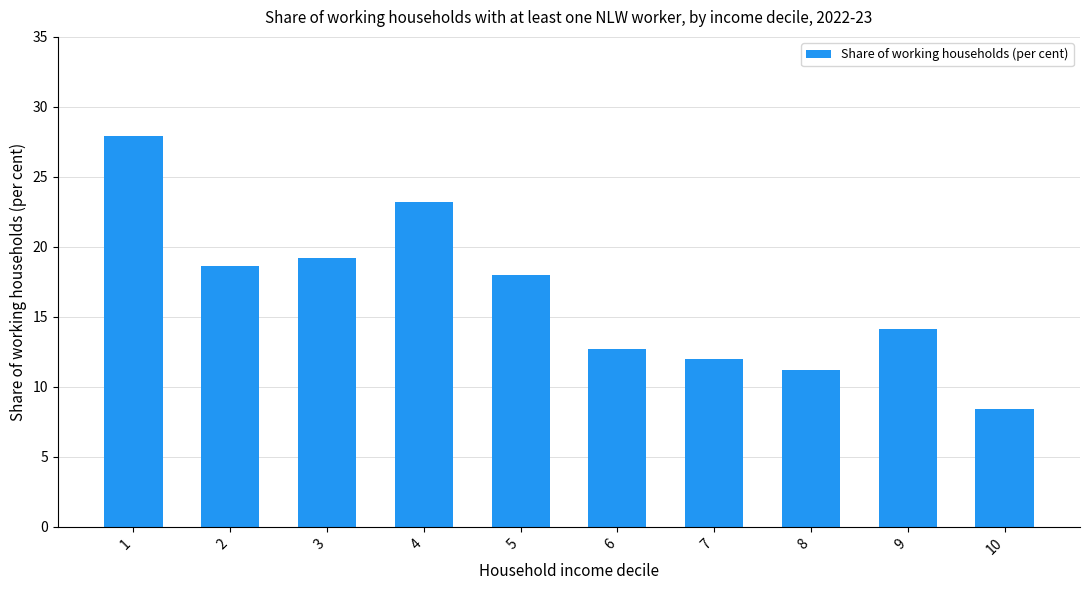

What value does the data have at 10?

8.4